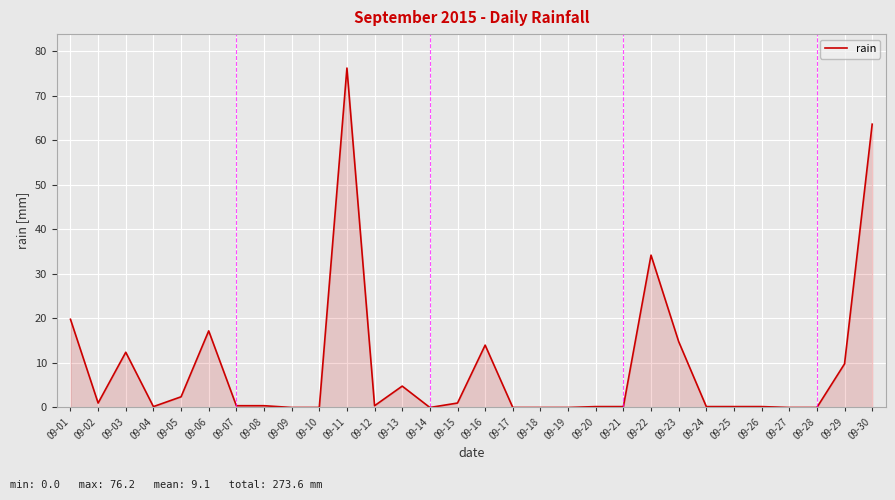

Is it true that the value at 09-28 is 0.0?

True